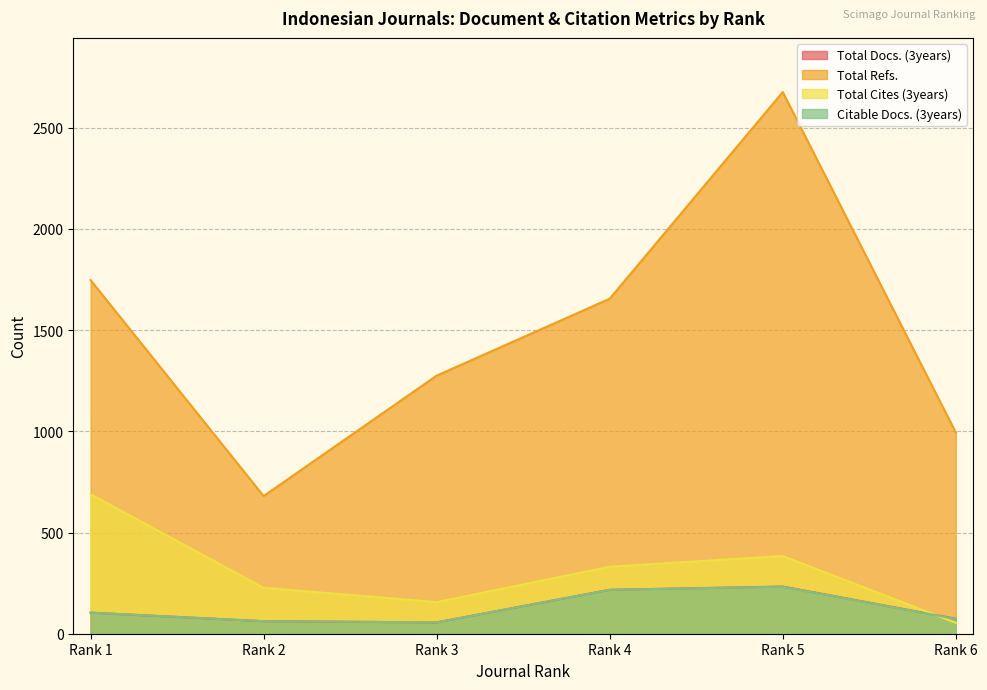

Which series has the largest range (max minus min)?

Total Refs.